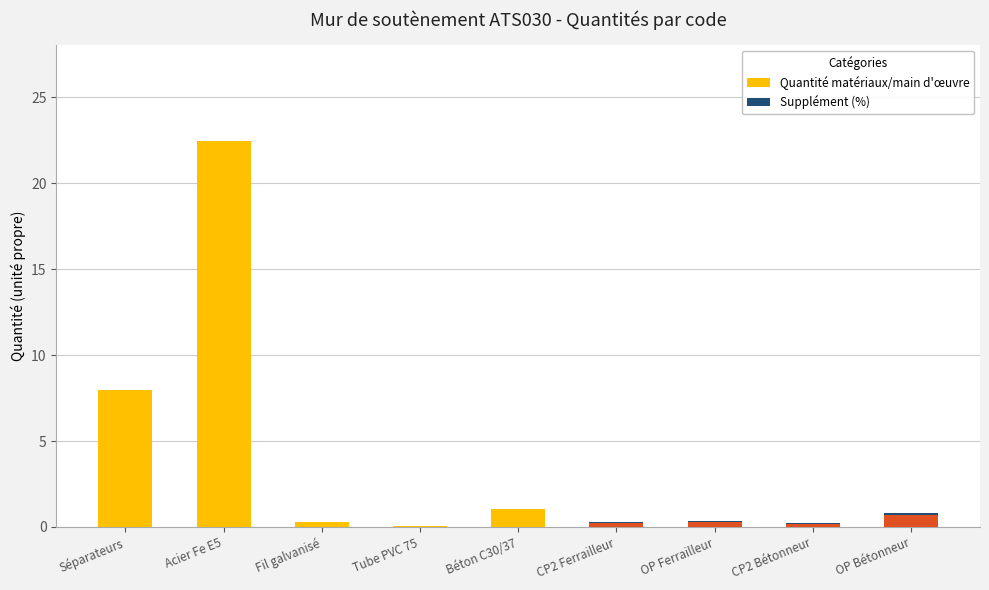

The value of Quantité matériaux/main d'œuvre at OP Bétonneur is 0.7. True or false?

True